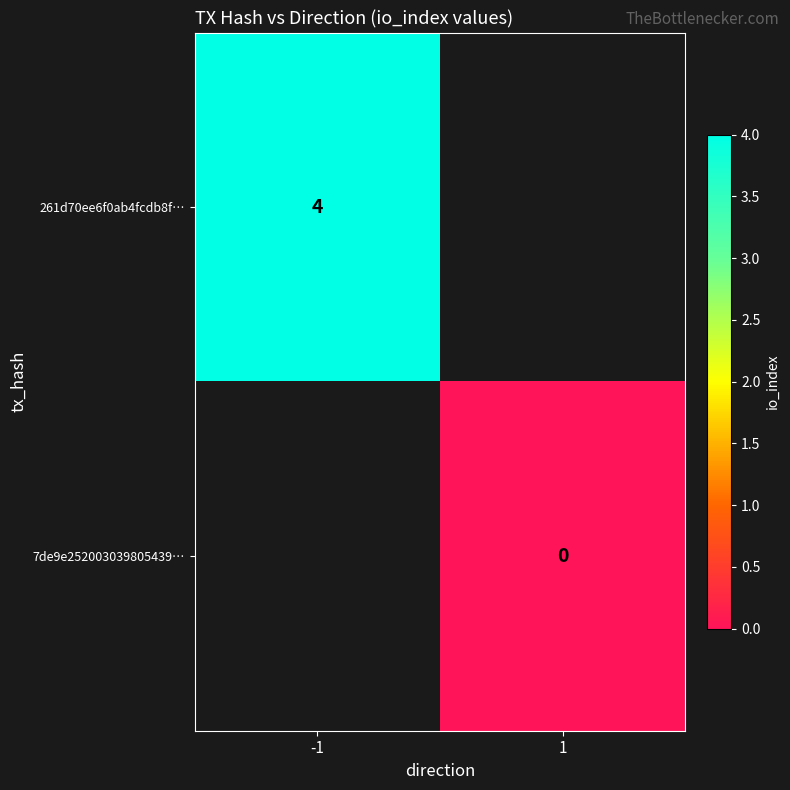

True or false: 261d70ee6f0ab4fcdb8f… has a value of 2 at -1.

False